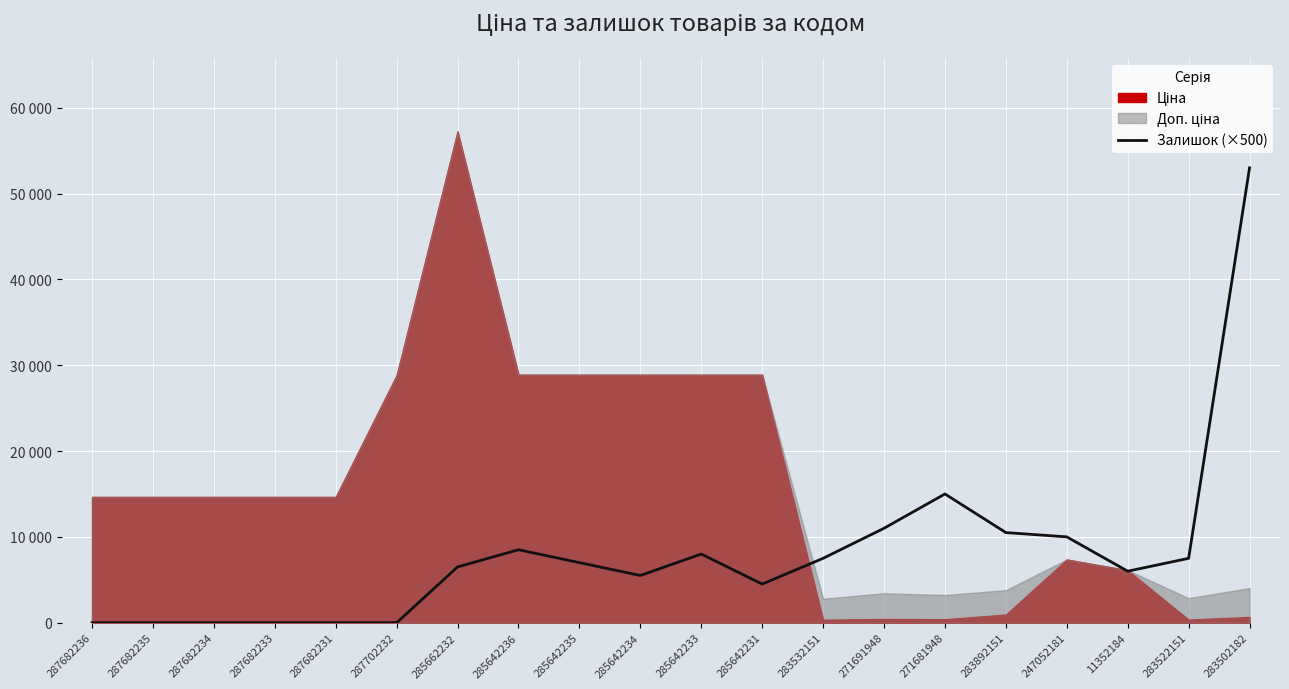

Which category has the lowest value across all series?

287682236